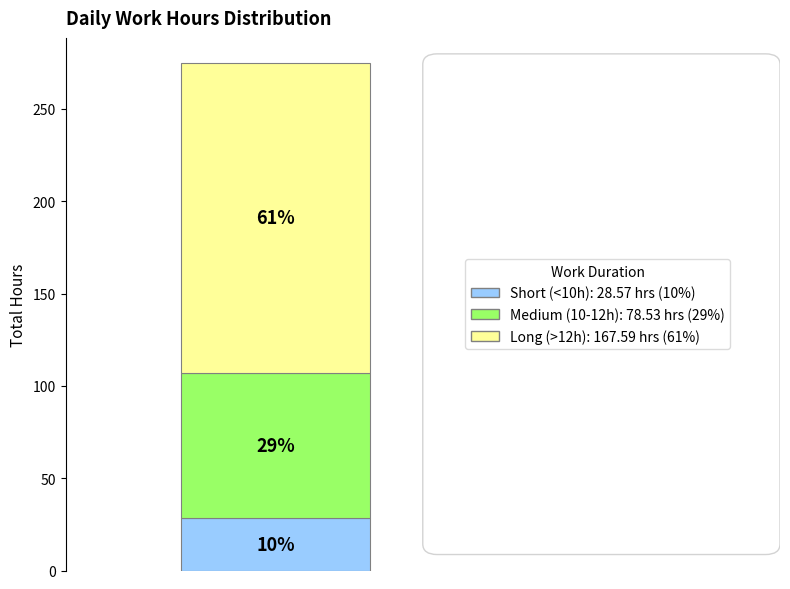

True or false: 21-Sun accounts for 10% of the total.

False